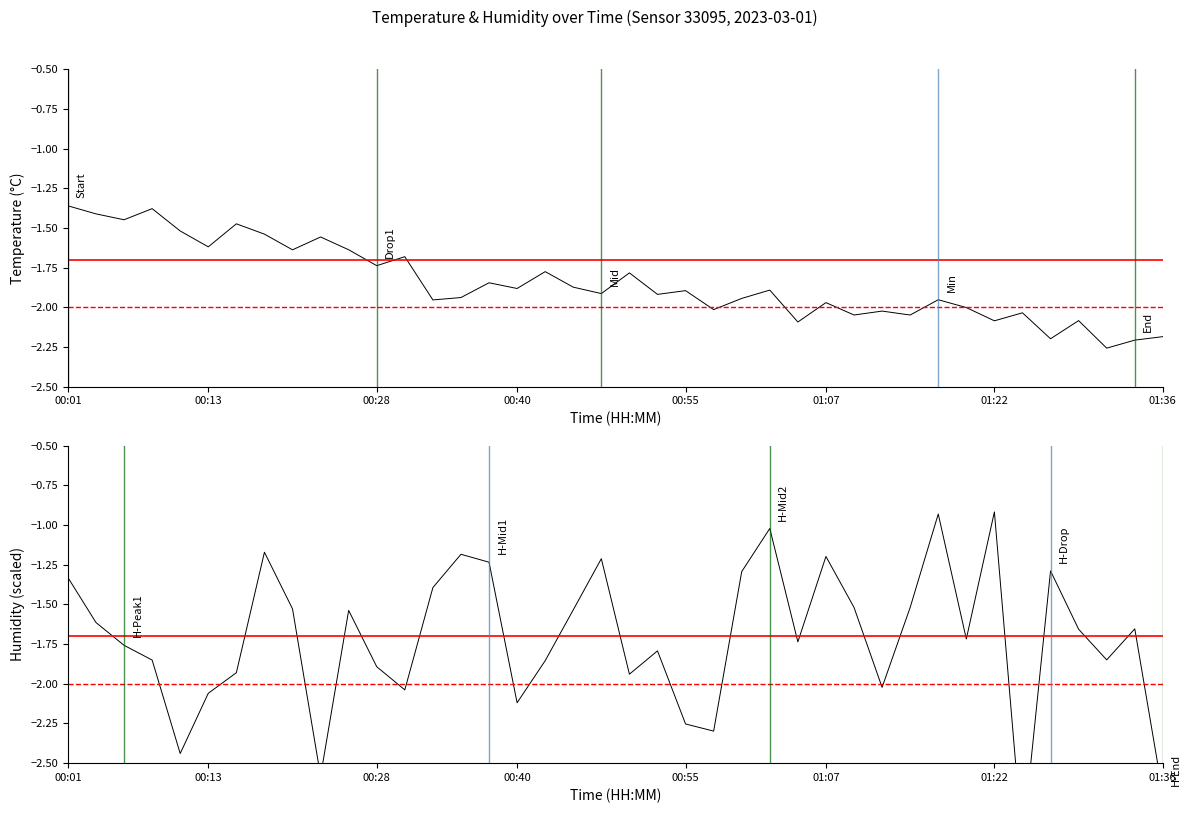

List the labels in order of temperature value, smallest first.

37, 38, 35, 39, 26, 33, 36, 30, 28, 34, 29, 23, 32, 27, 13, 31, 24, 14, 21, 19, 22, 25, 16, 18, 15, 20, 17, 11, 12, 8, 10, 01:07, 9, 01:36, 00:55, 01:22, 00:28, 00:13, 00:40, 00:01